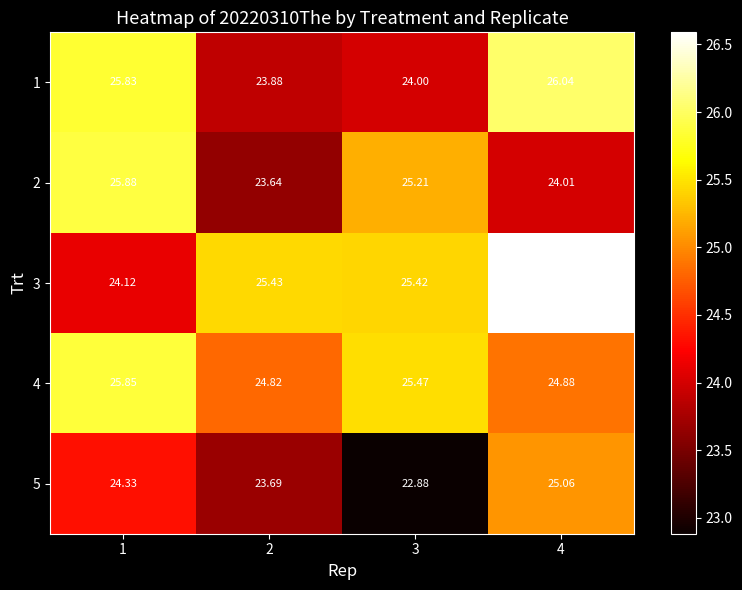

Is the value of 4 at 3 greater than the value of 3 at 2?

Yes